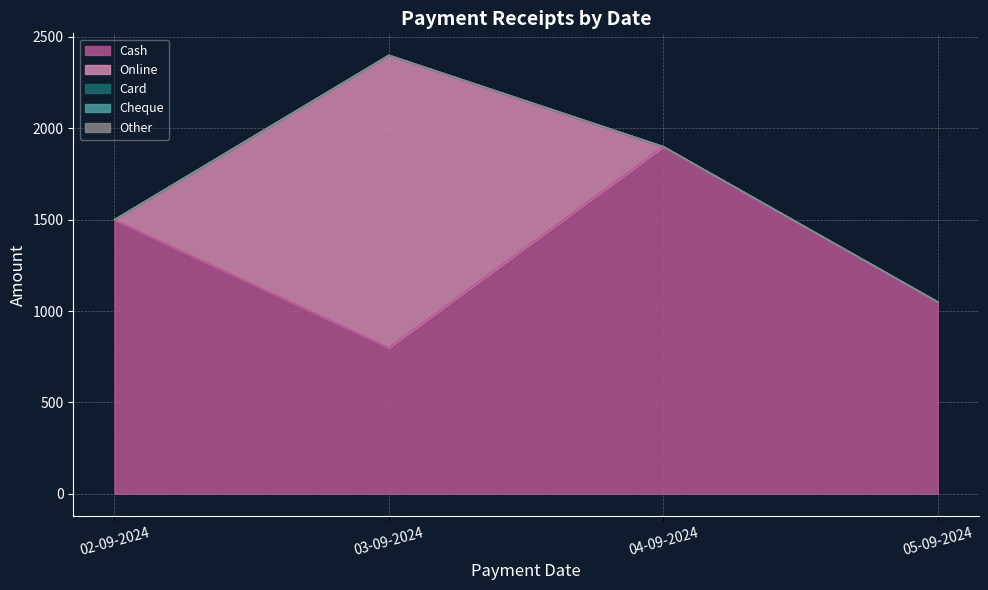

The value of Online at 05-09-2024 is 276. True or false?

False